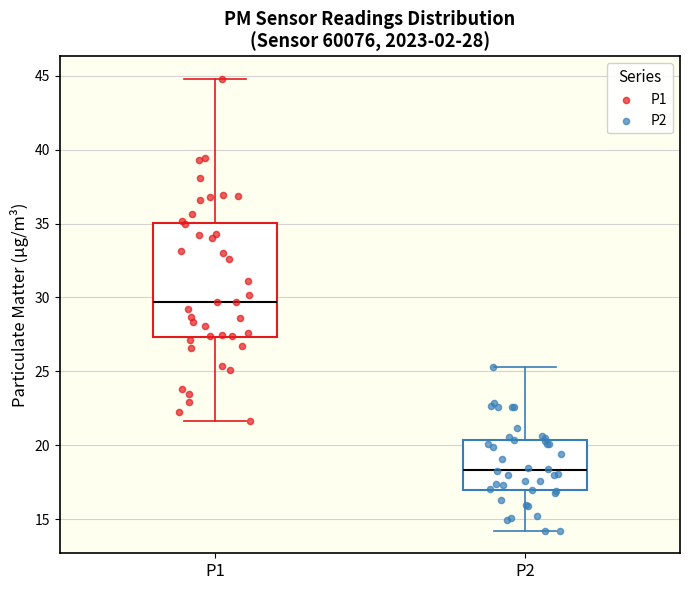

Which box is the tallest, from its lower edge to its upper edge?

P1